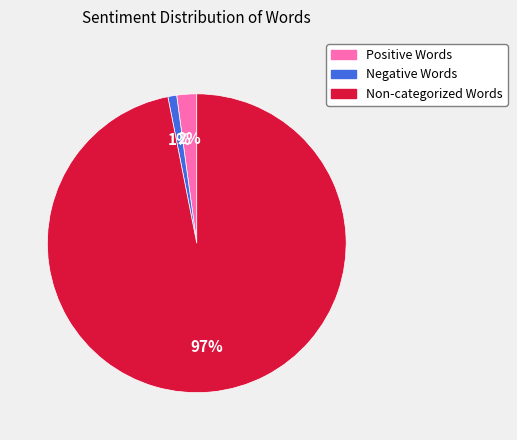

To the nearest percent, what is the average slice percentage?

33%